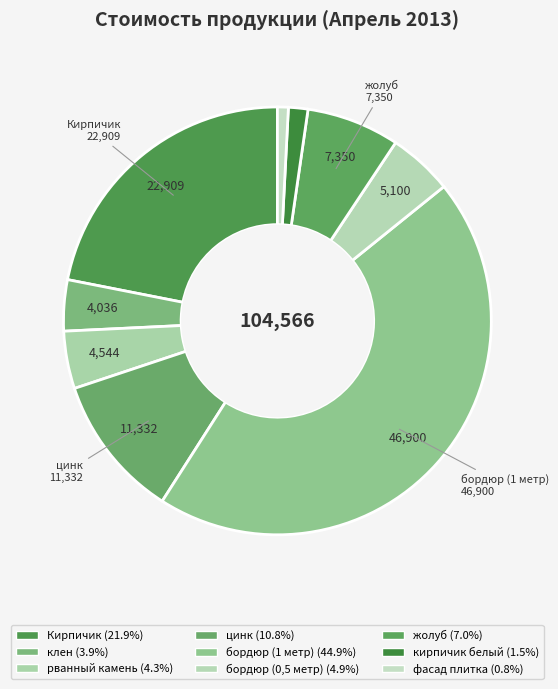

To the nearest percent, what is the average slice percentage?

11%